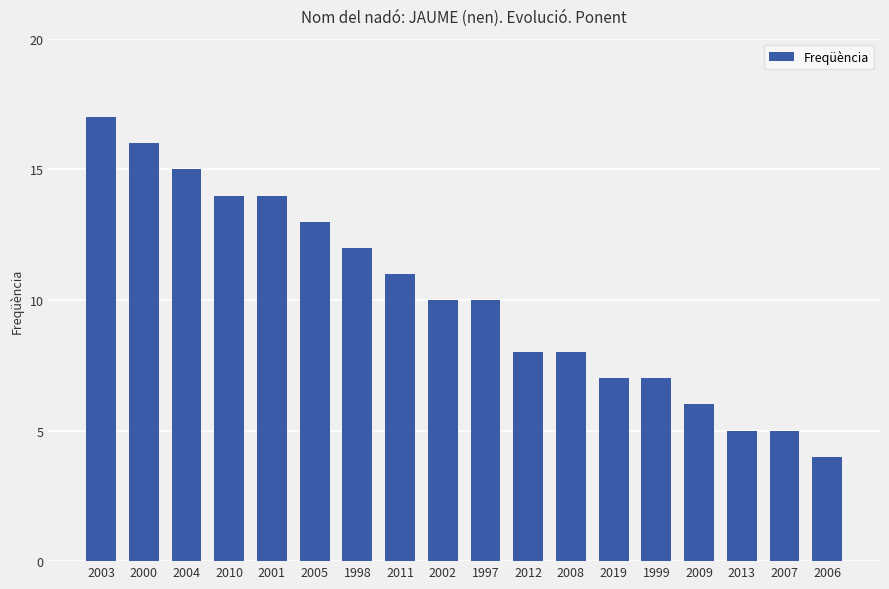

Count the number of categories in the chart.

18